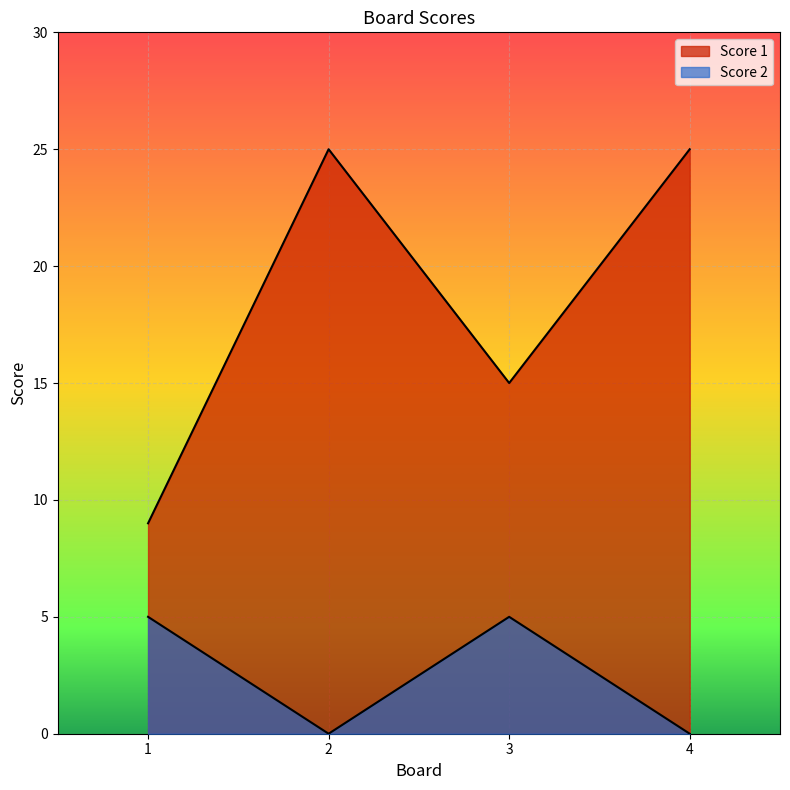

True or false: Score 1 and Score 2 intersect in this chart.

False